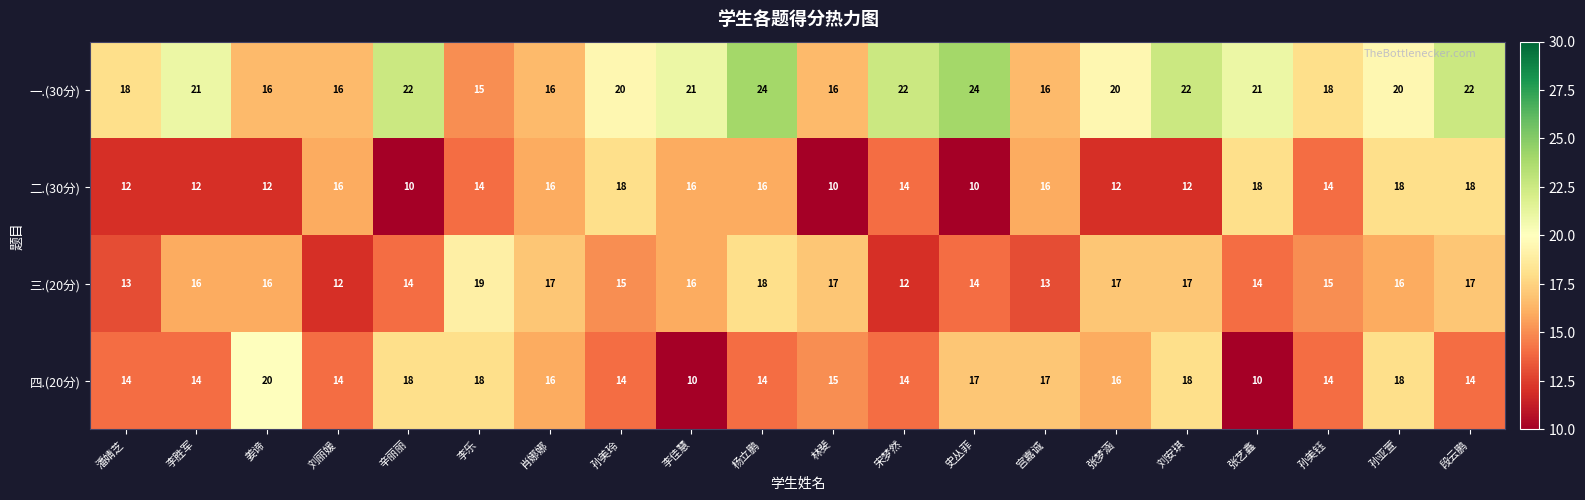

At which label does 四.(20分) reach its peak?

姜谛